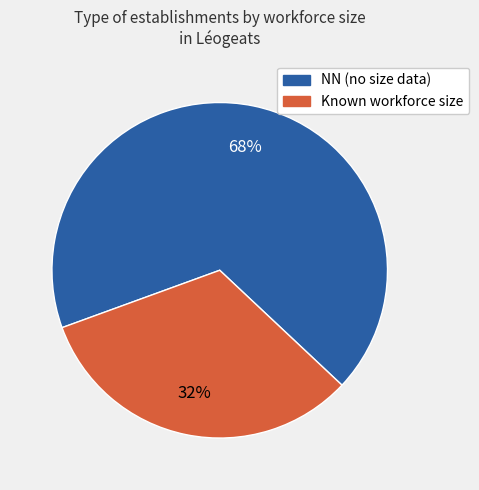

Does any single category account for the majority?

Yes